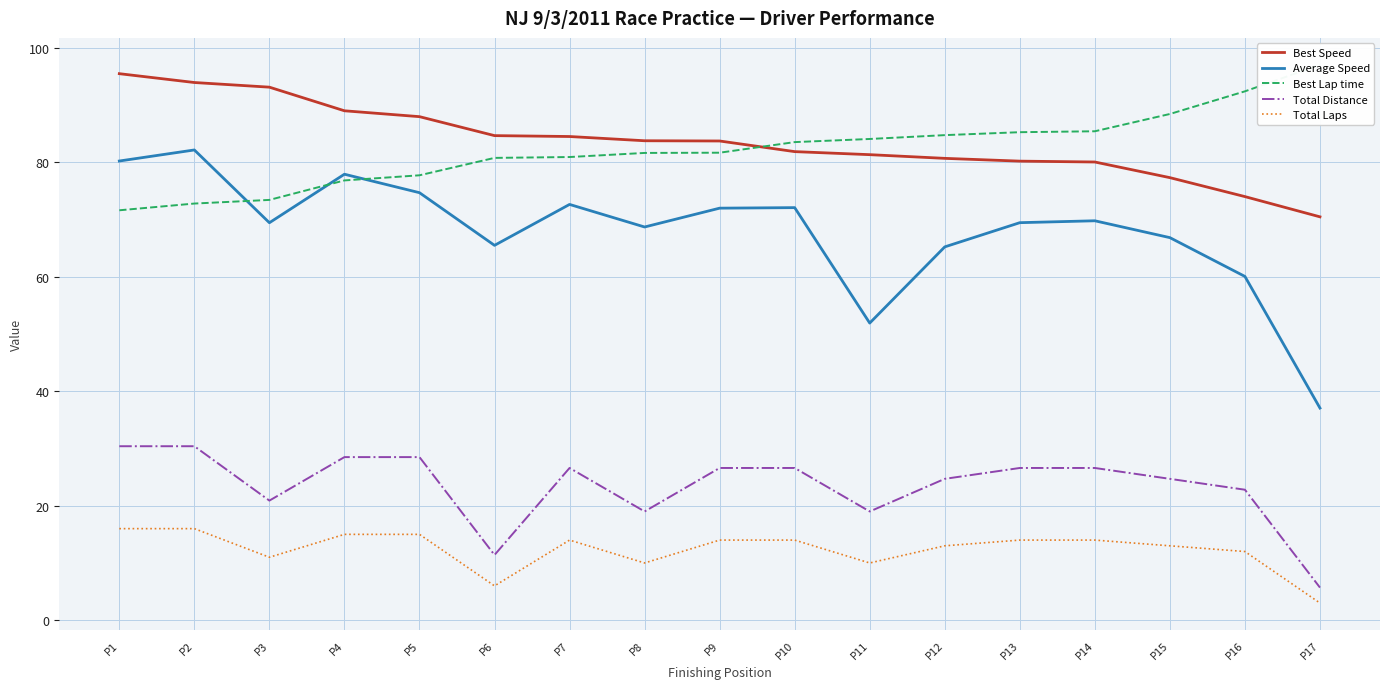

After their last crossing, which series has the higher values: Best Speed or Best Lap time?

Best Lap time